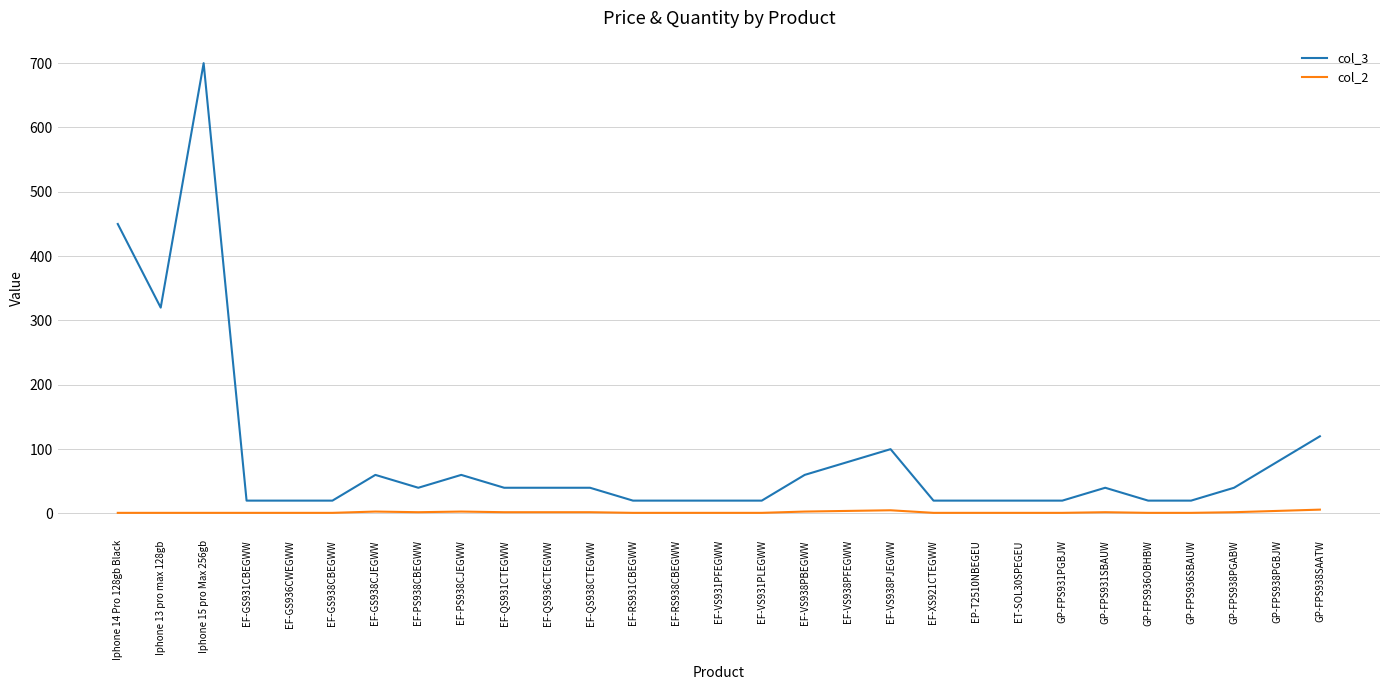

What are all the series names shown in the legend?

col_3, col_2